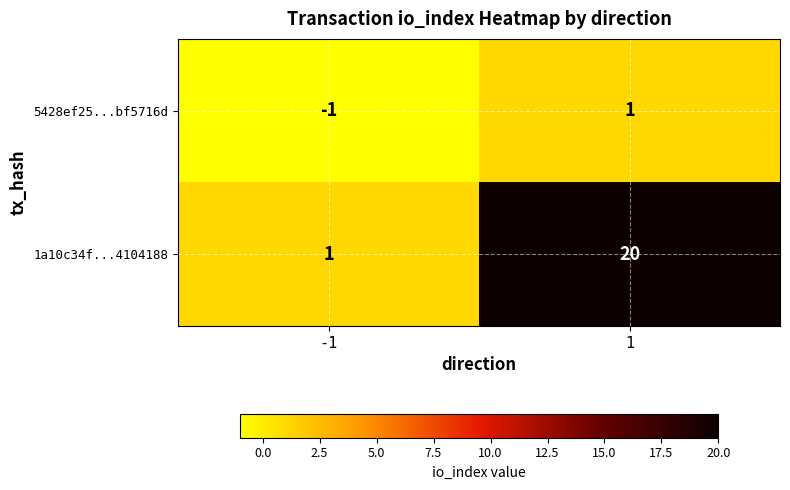

Rank the series at 1 from highest to lowest value.

1a10c34f...4104188, 5428ef25...bf5716d